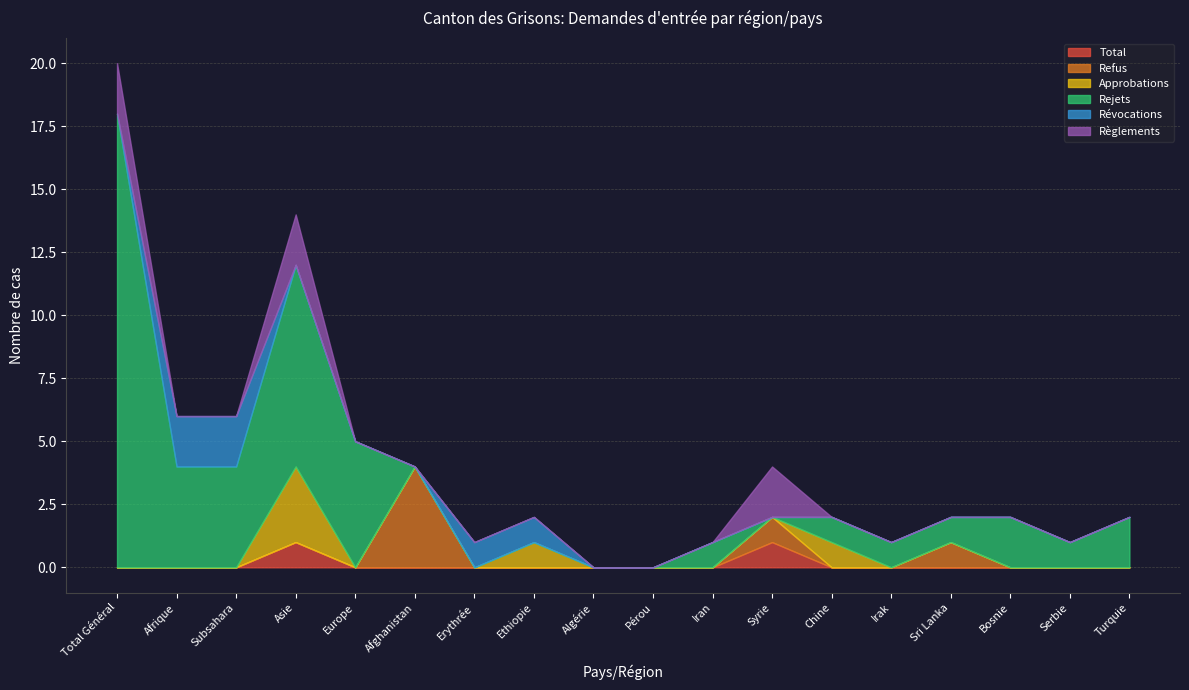

How many values in Approbations are above zero?

3